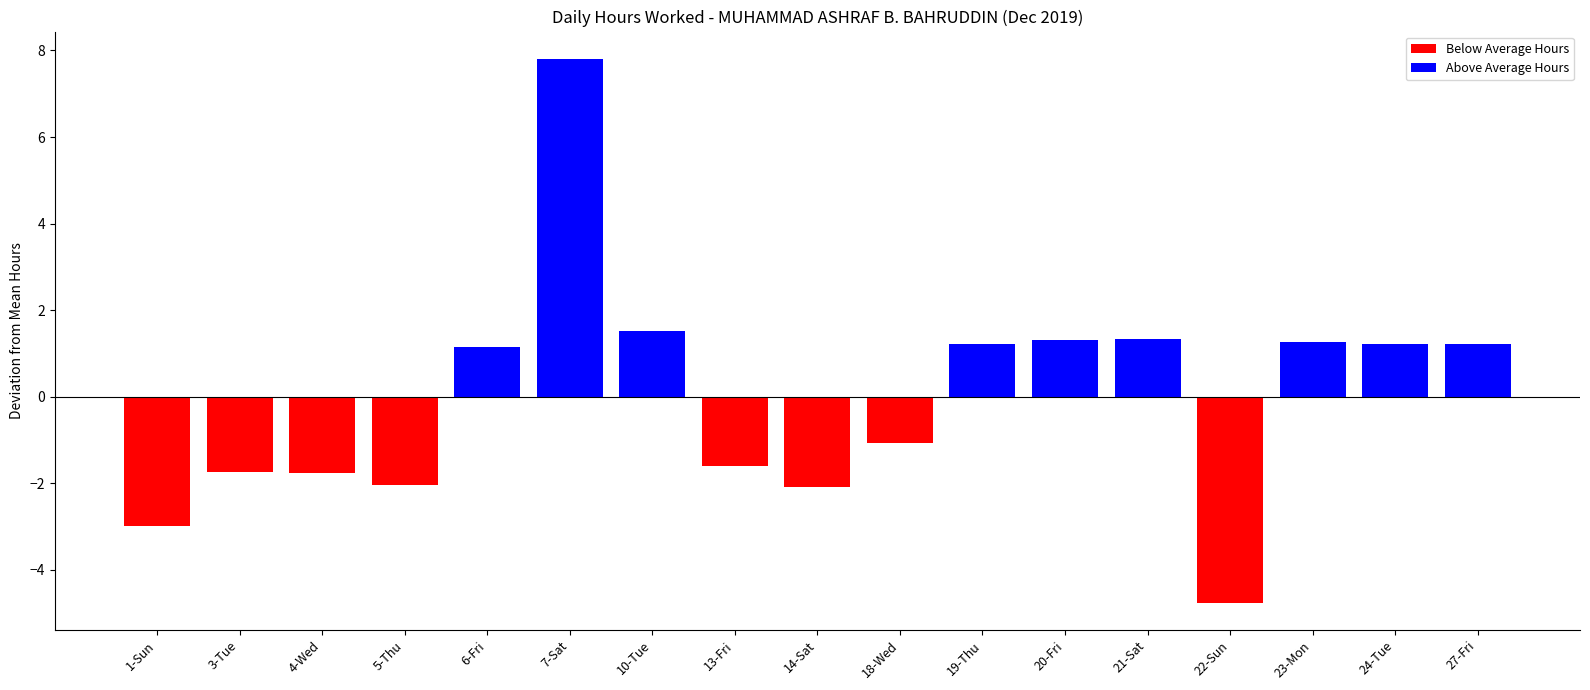

How many data points are above 1?

9